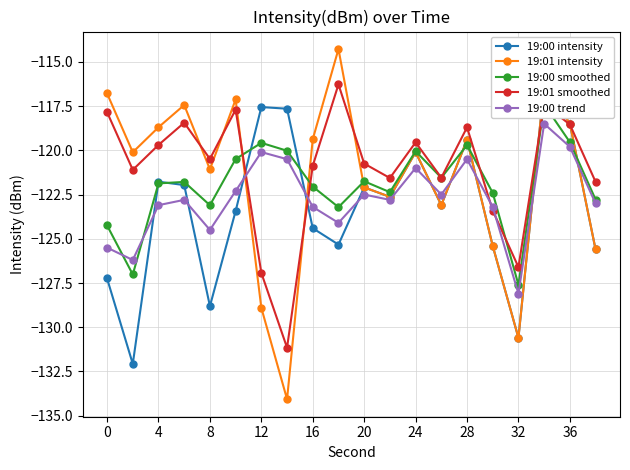

True or false: 19:00 trend has a value of -157.2 at 36.

False